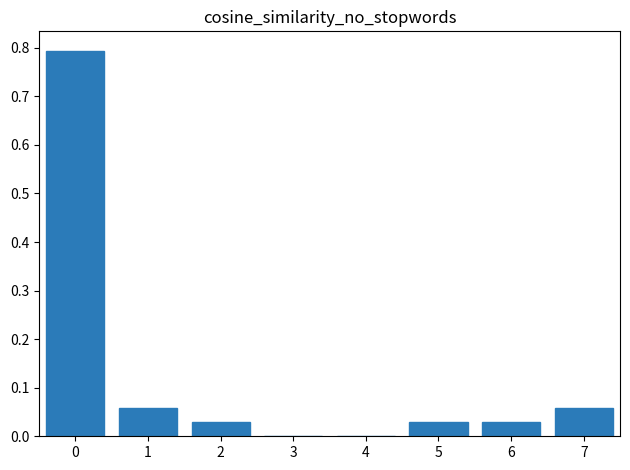

What is the sum of all values?

1.0